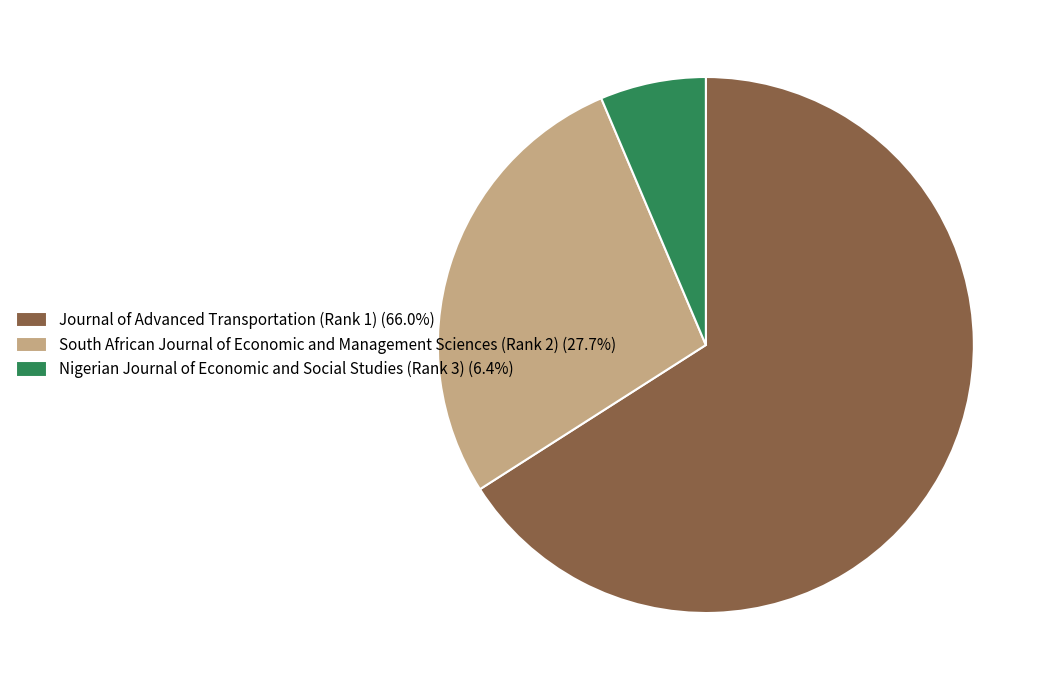

Is there any slice that represents more than half of the pie?

Yes